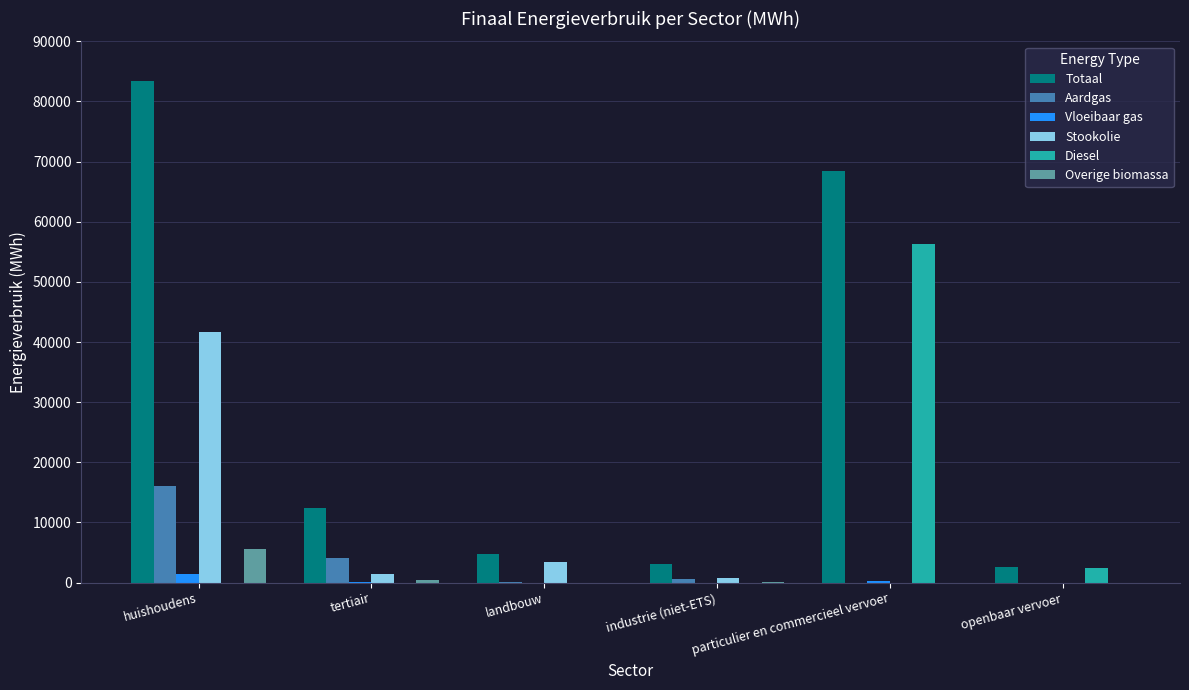

Which series has the largest range (max minus min)?

Totaal